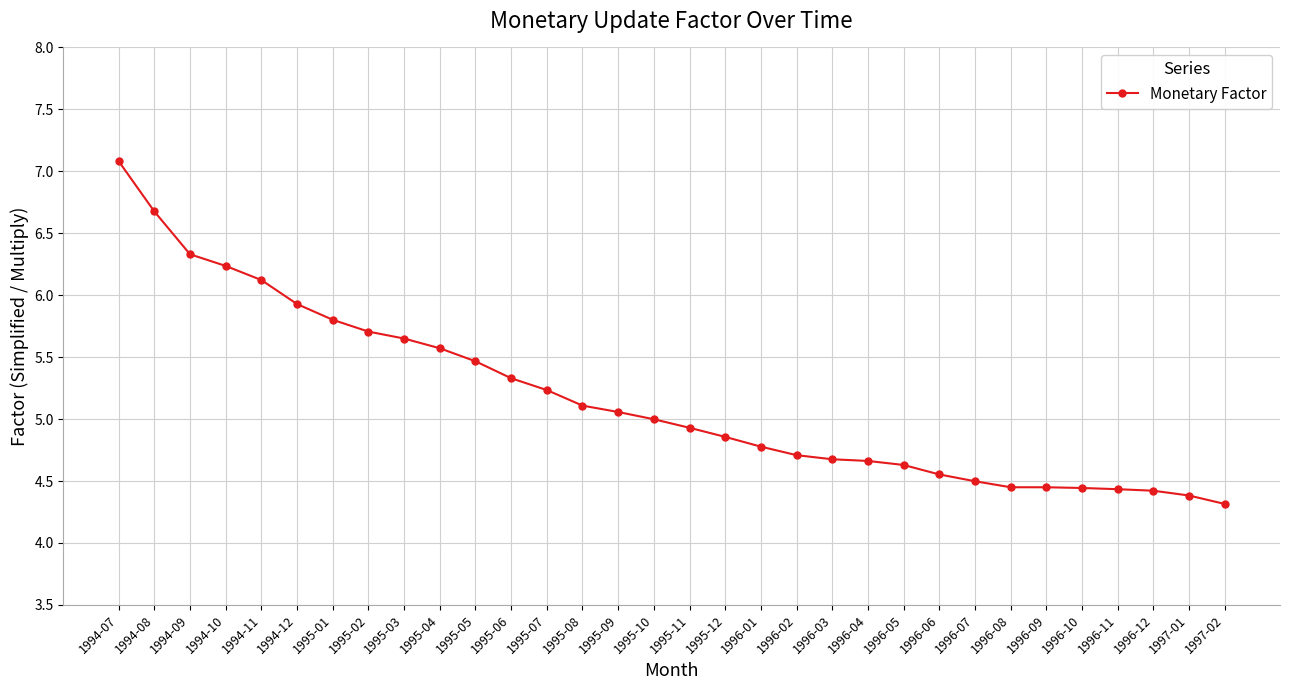

Which category has the lowest value across all series?

1997-02